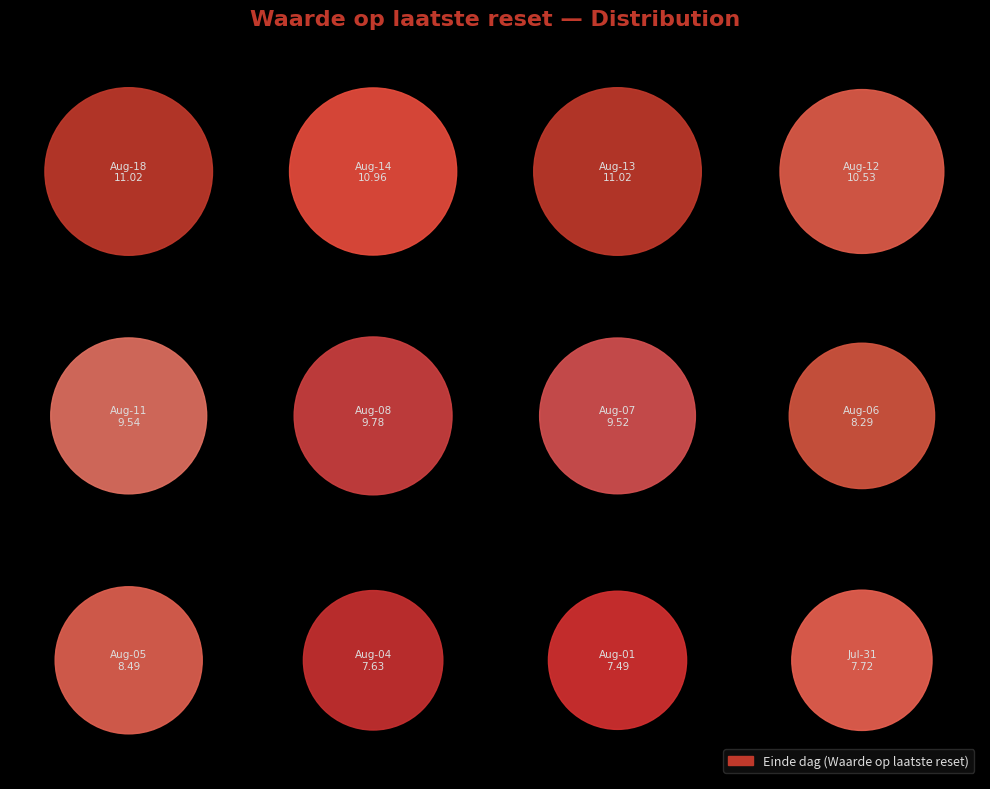

What is the largest slice in the pie chart?

2025-08-18